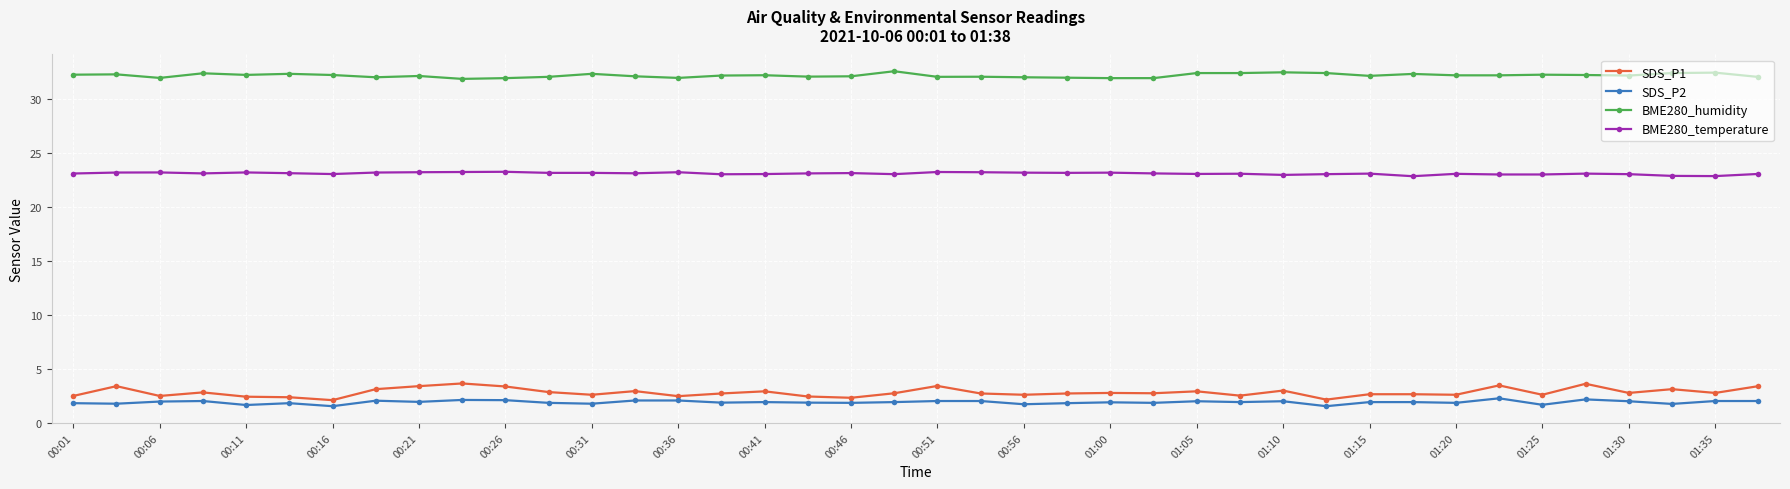

What is the difference between the maximum and minimum values in the SDS_P2 series?

0.7